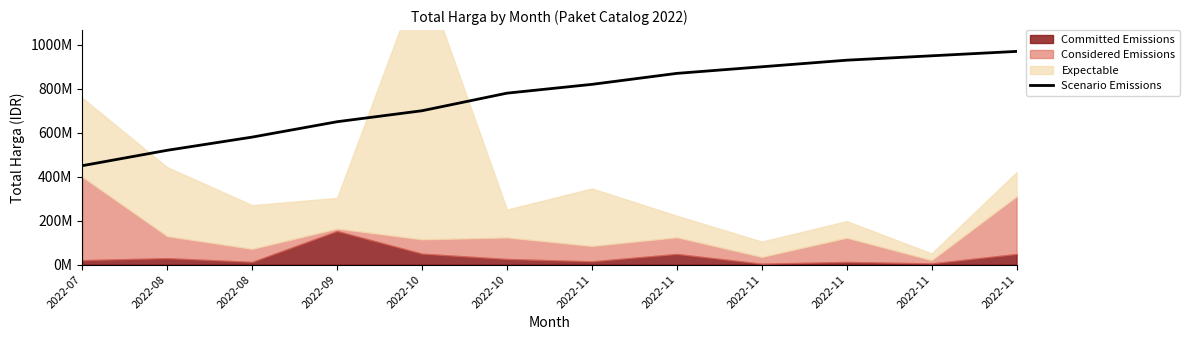

Reading right to left, extract all data points from this chart.

970000000	950000000	930000000	900000000	870000000	820000000	780000000	700000000	650000000	580000000	520000000	450000000